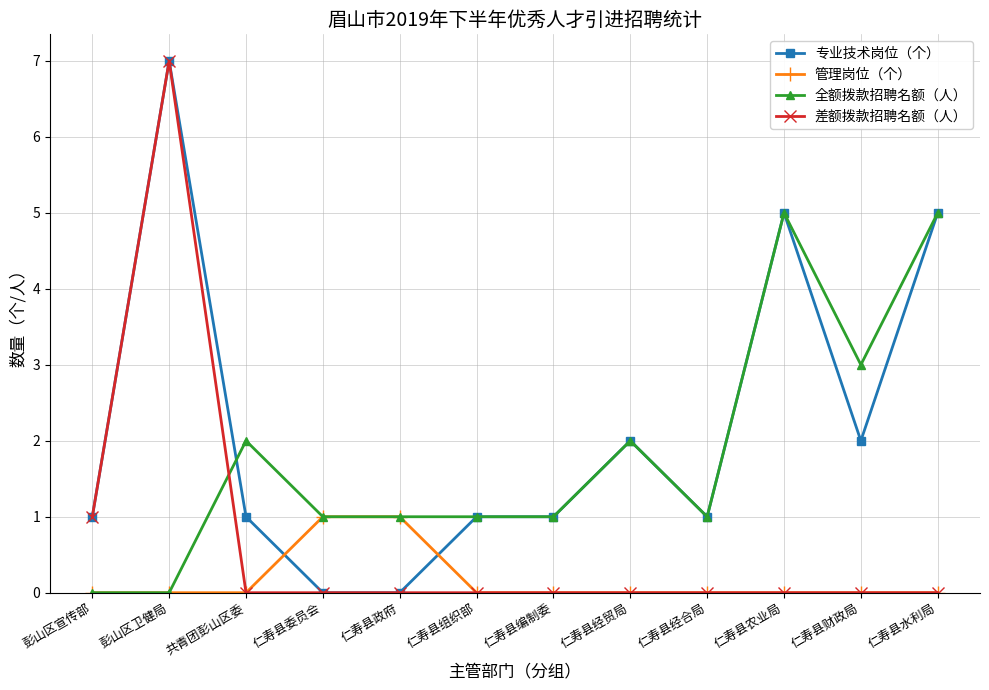

Does the chart have visible grid lines?

Yes